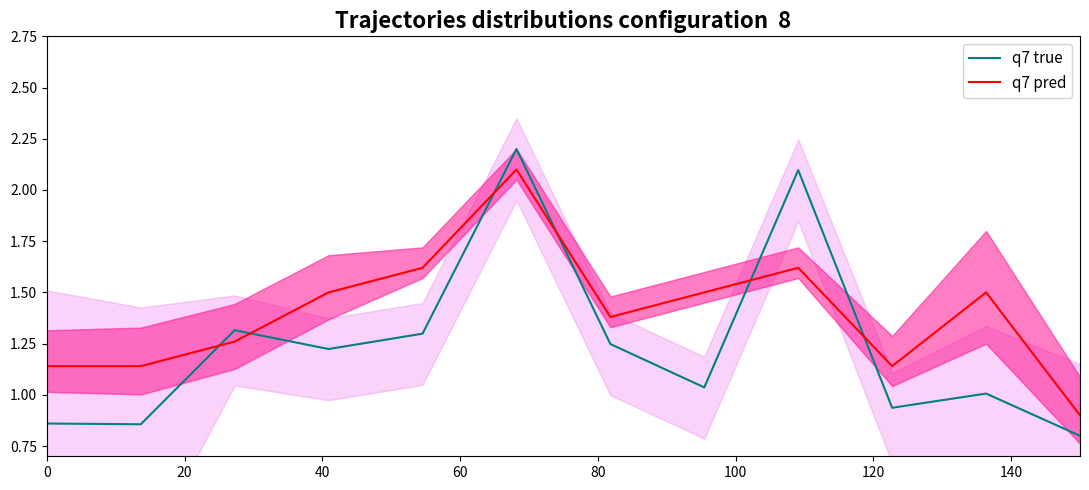

True or false: q7 pred and q7 true intersect in this chart.

True